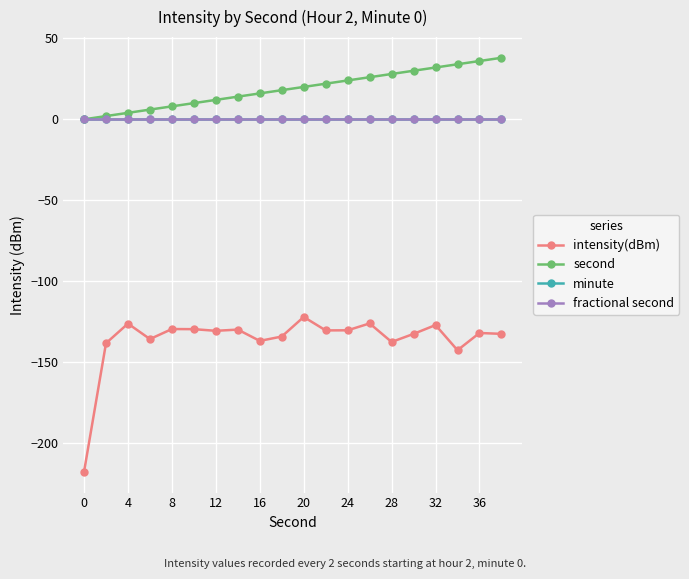

Does the chart have visible grid lines?

Yes